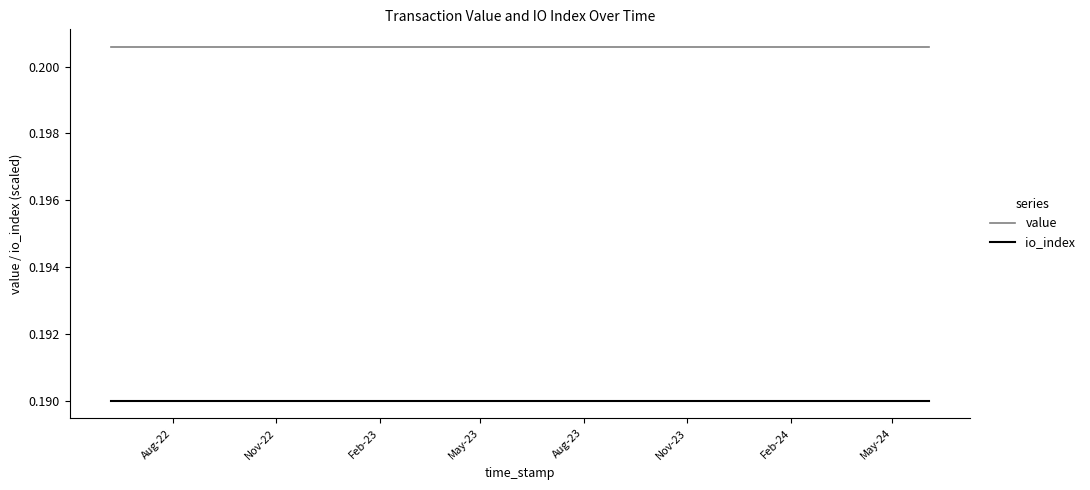

True or false: io_index and value cross at least once.

False